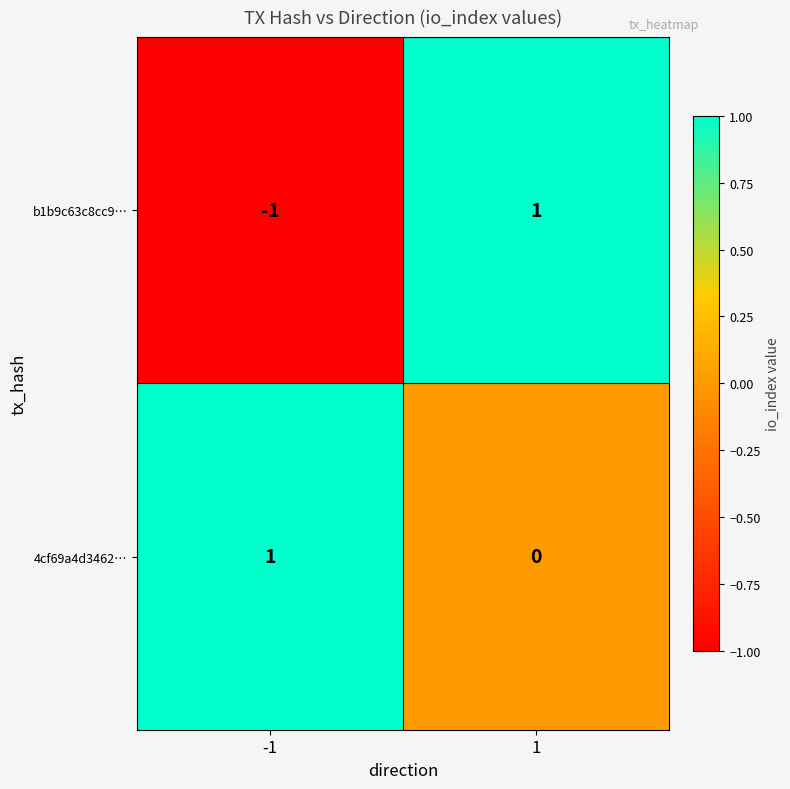

True or false: 4cf69a4d3462… has a value of 1 at -1.

True